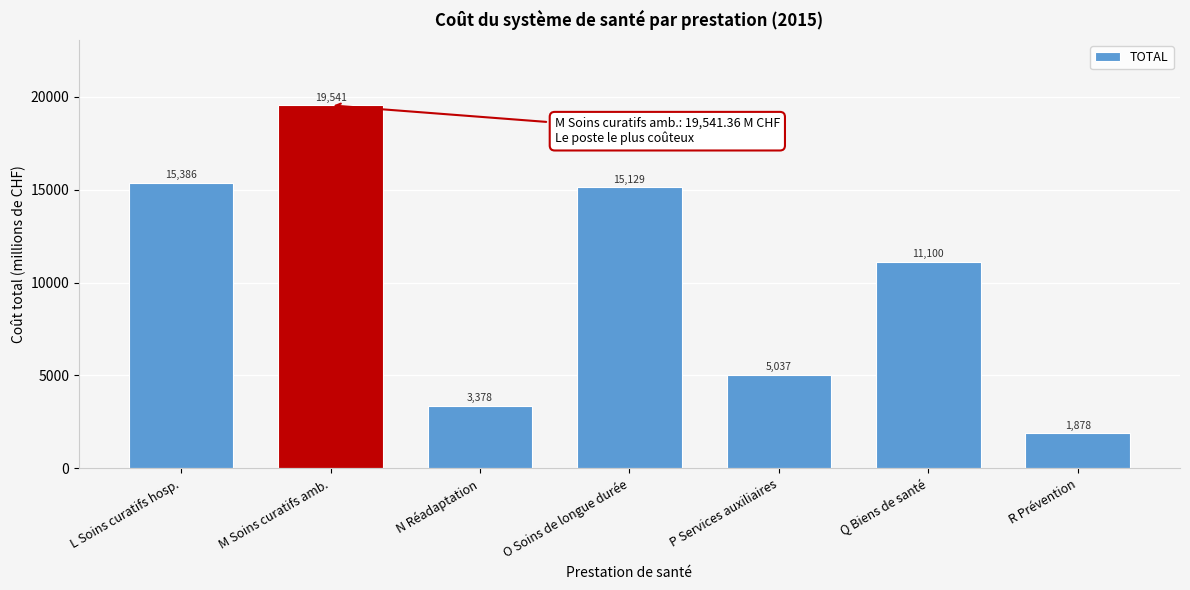

Where is the data nearest to the value 10709?

Q Biens de santé